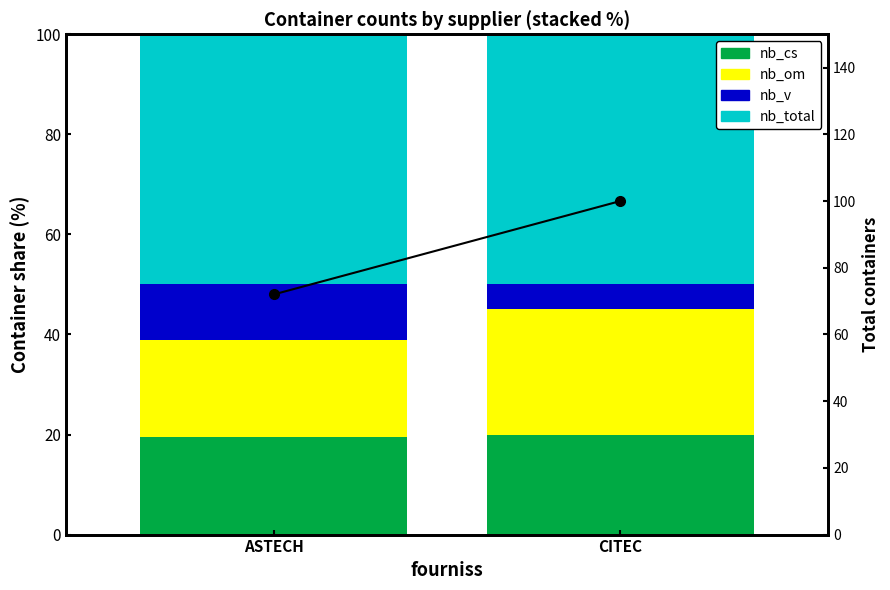

What is the label of the 2nd bar from the left?

CITEC